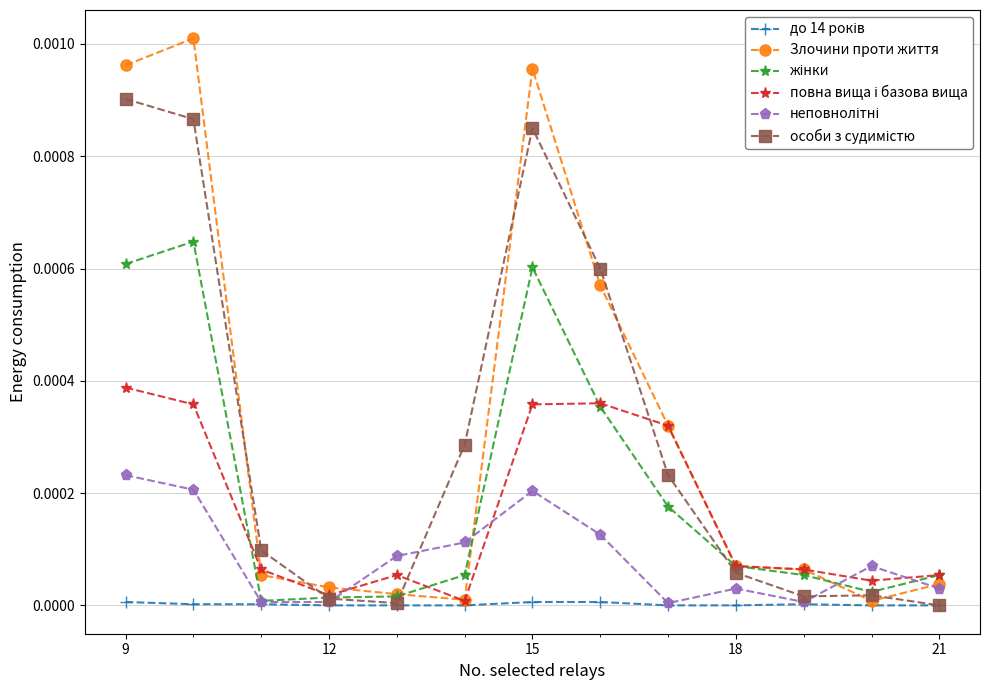

Does the chart have visible grid lines?

Yes